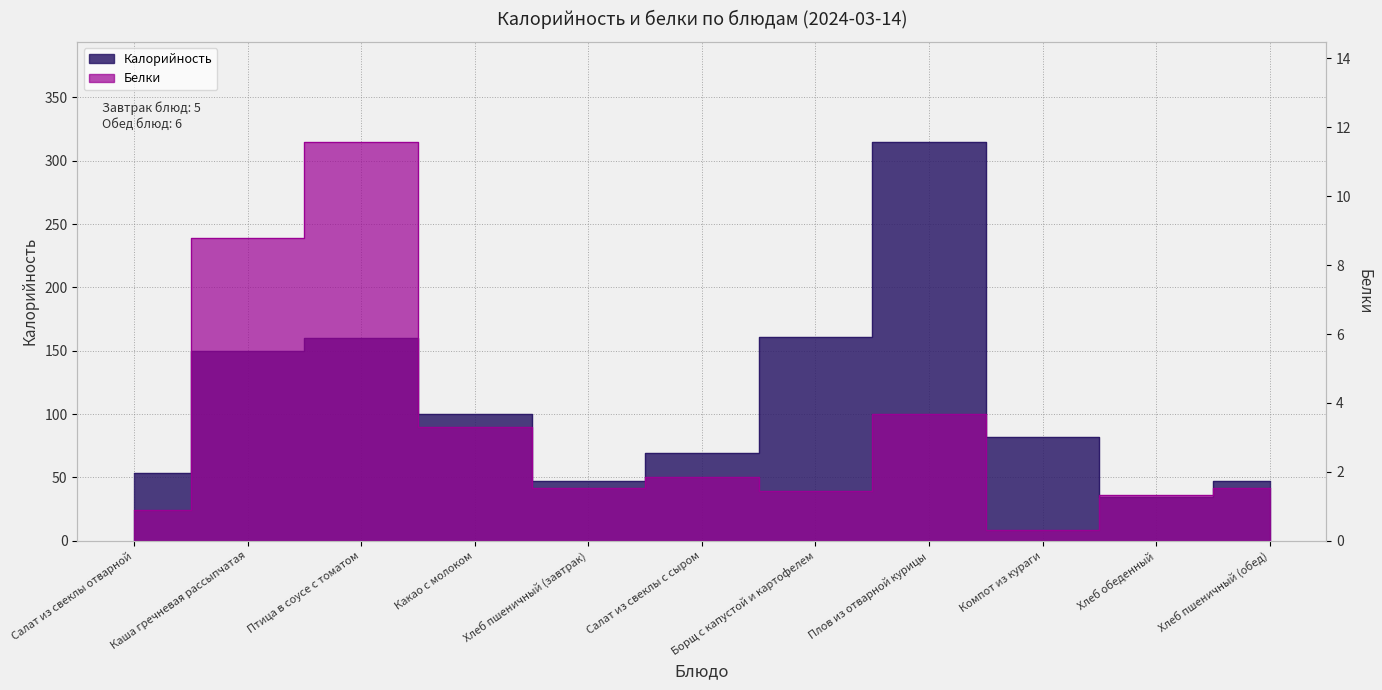

What is the smallest value displayed?

0.3